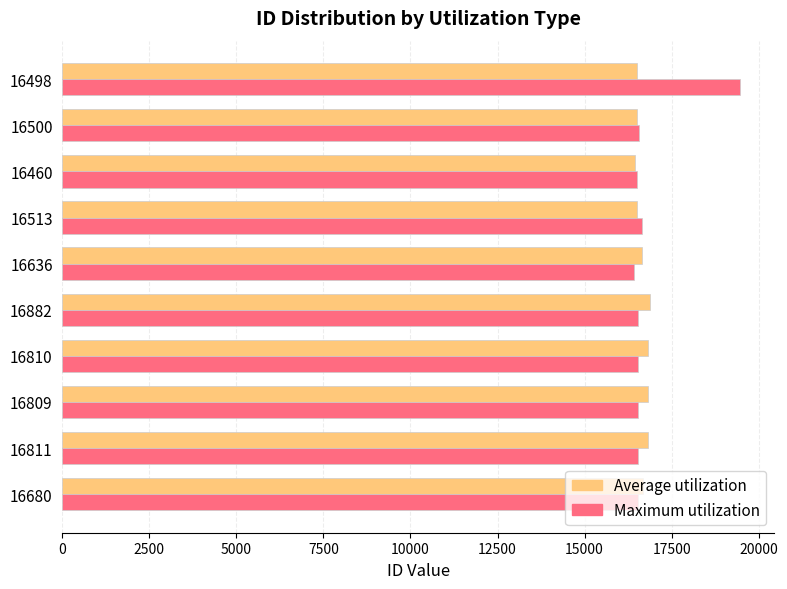

The value of Maximum utilization at 16680 is 16542. True or false?

True